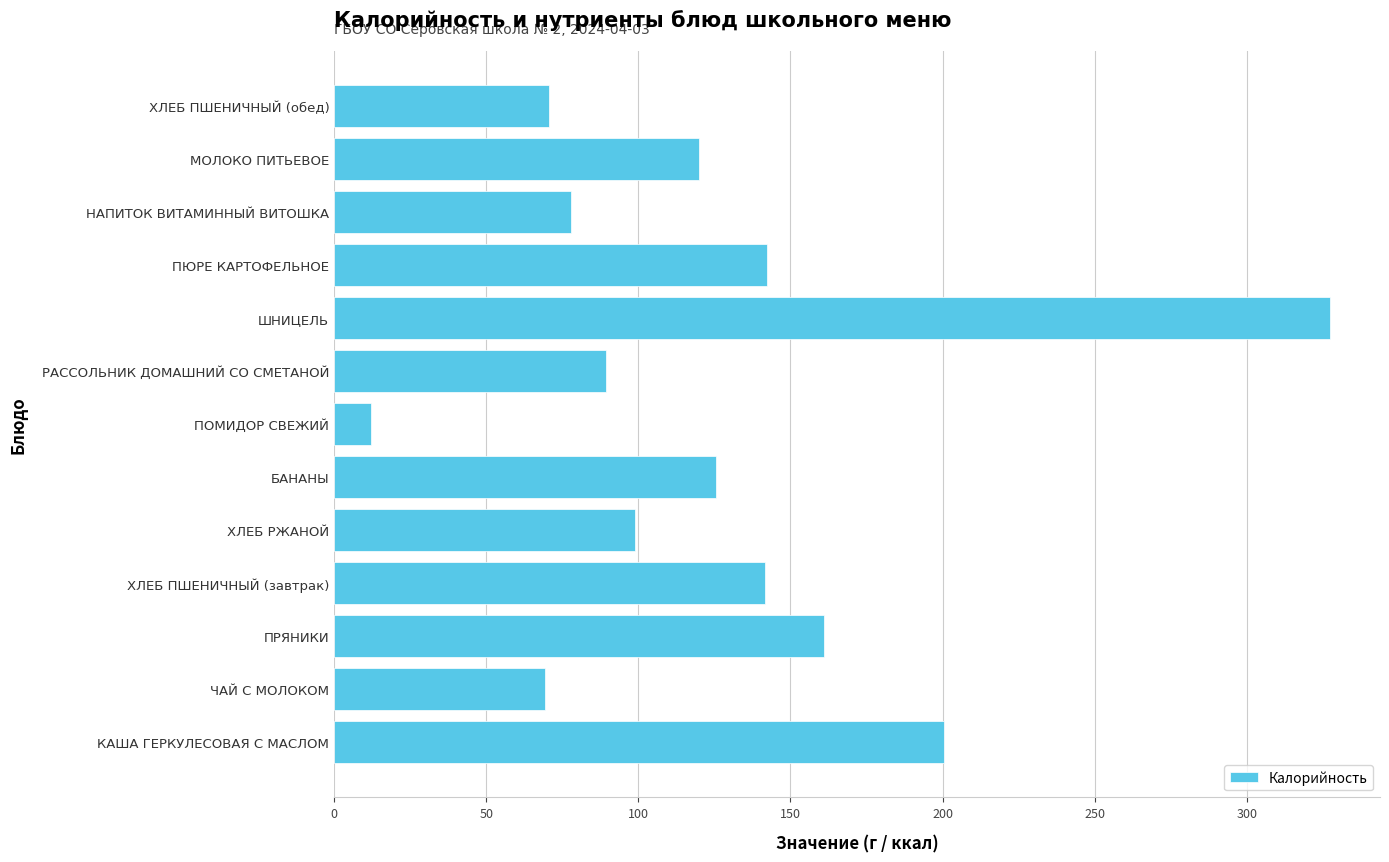

What is the average value?

125.9